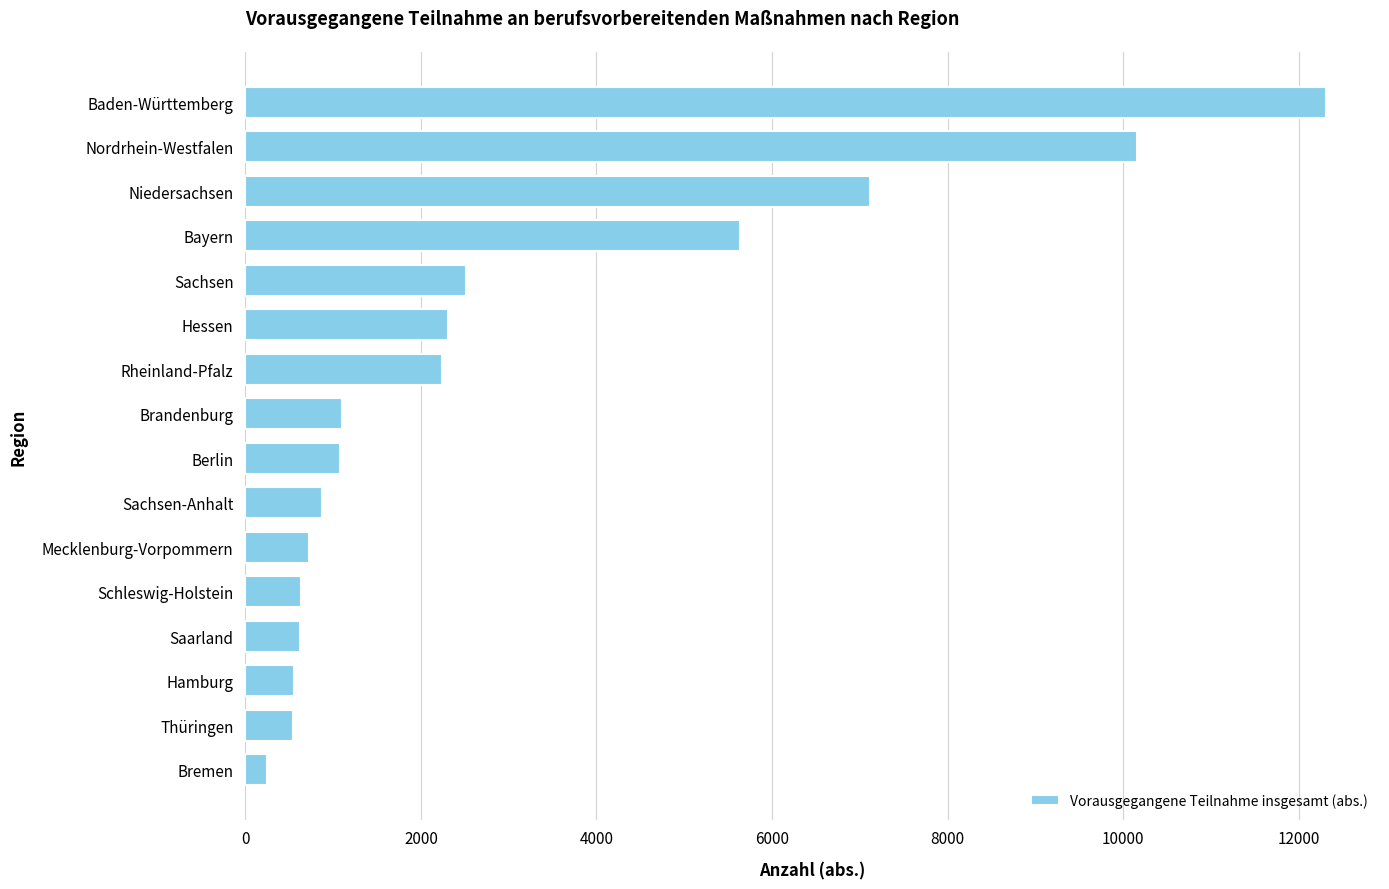

How many categories are shown in the chart?

16